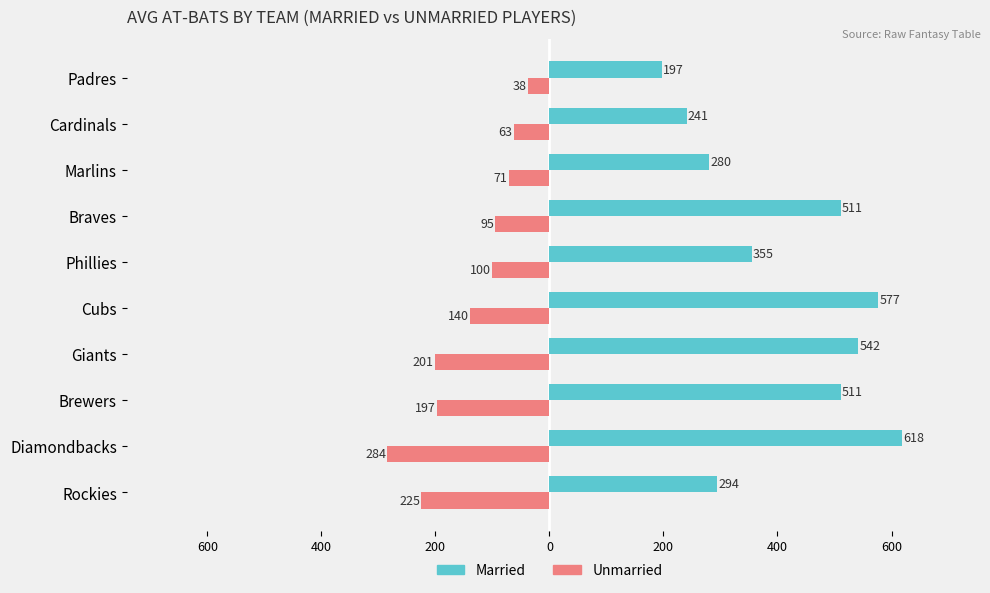

What is the value of the Married bar at the 5th from the left?

577